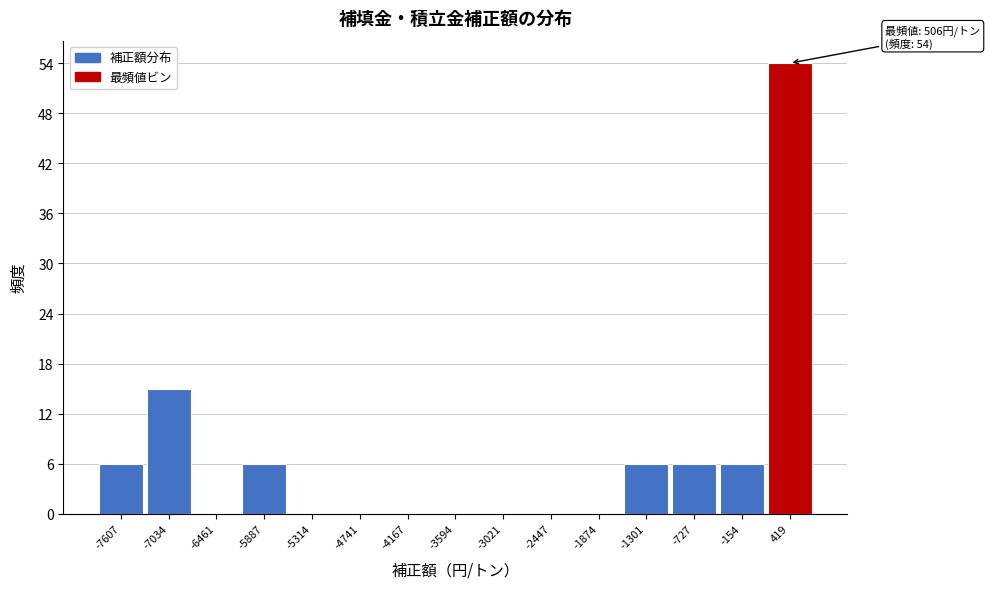

Over which range of the x-axis is the bar tallest?

100 to 700